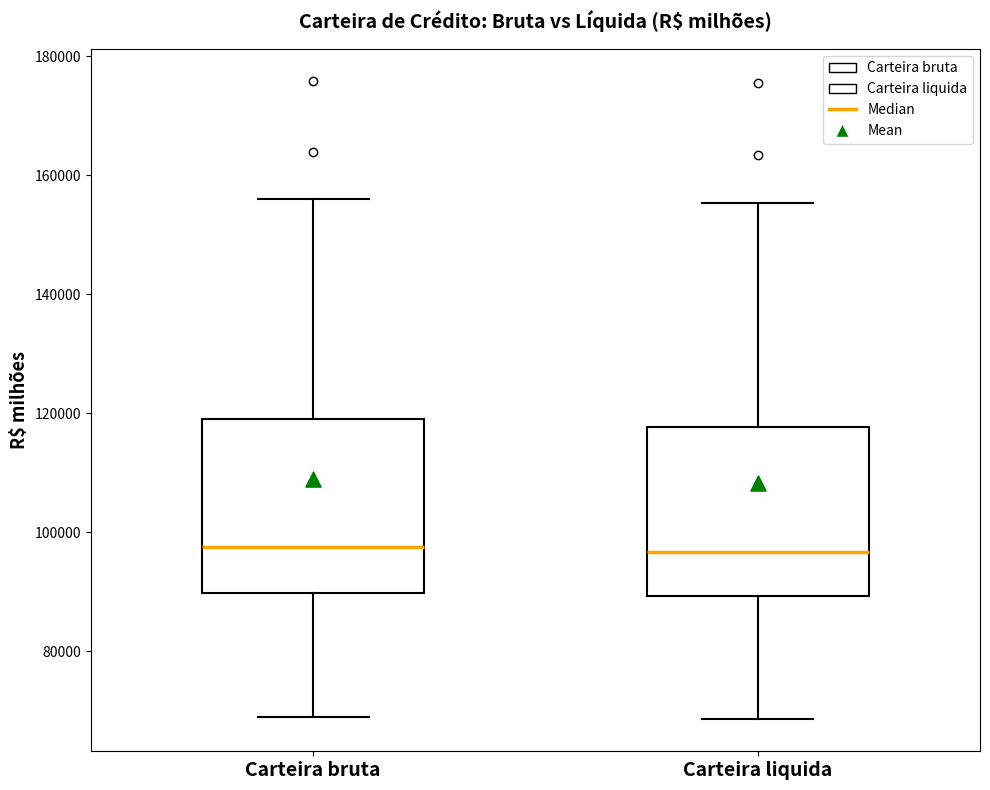

Reading left to right, read every box against the y-axis: the position of its median line, the range the box covers, and the ends of its whiskers. The values are not printed on the chart, so give them approximately, as read against the axis.

Carteira bruta: median 98000, box 90000 to 120000, whiskers 68000 to 156000
Carteira liquida: median 96000, box 90000 to 118000, whiskers 68000 to 156000